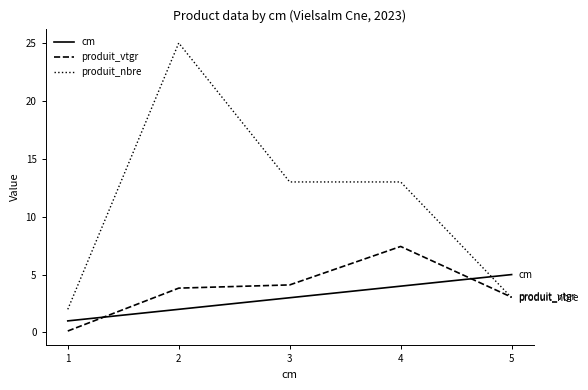

What is the sum of all produit_nbre values?

56.0